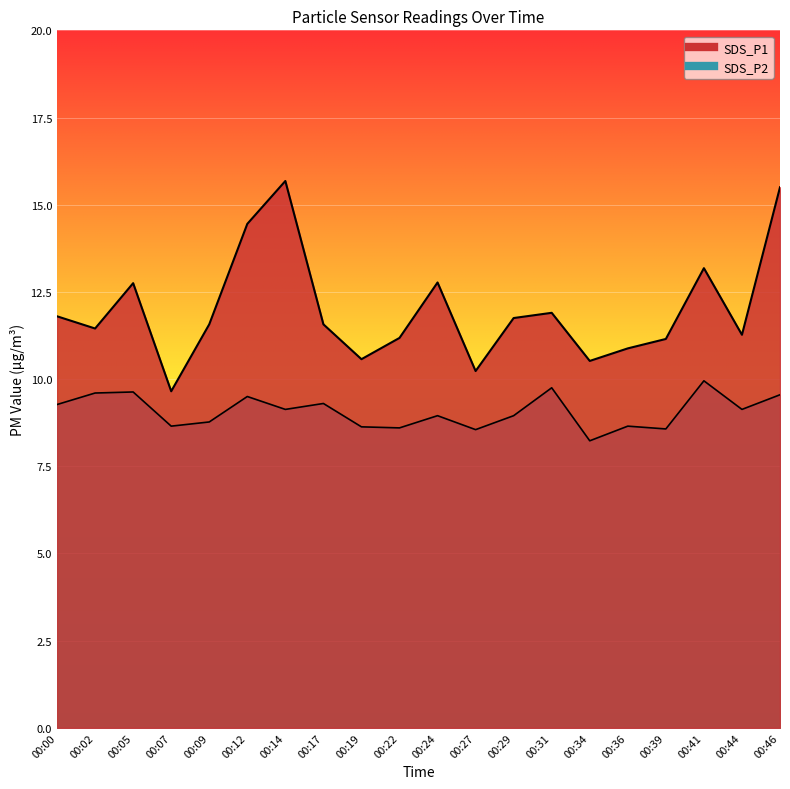

True or false: SDS_P1 and SDS_P2 intersect in this chart.

False